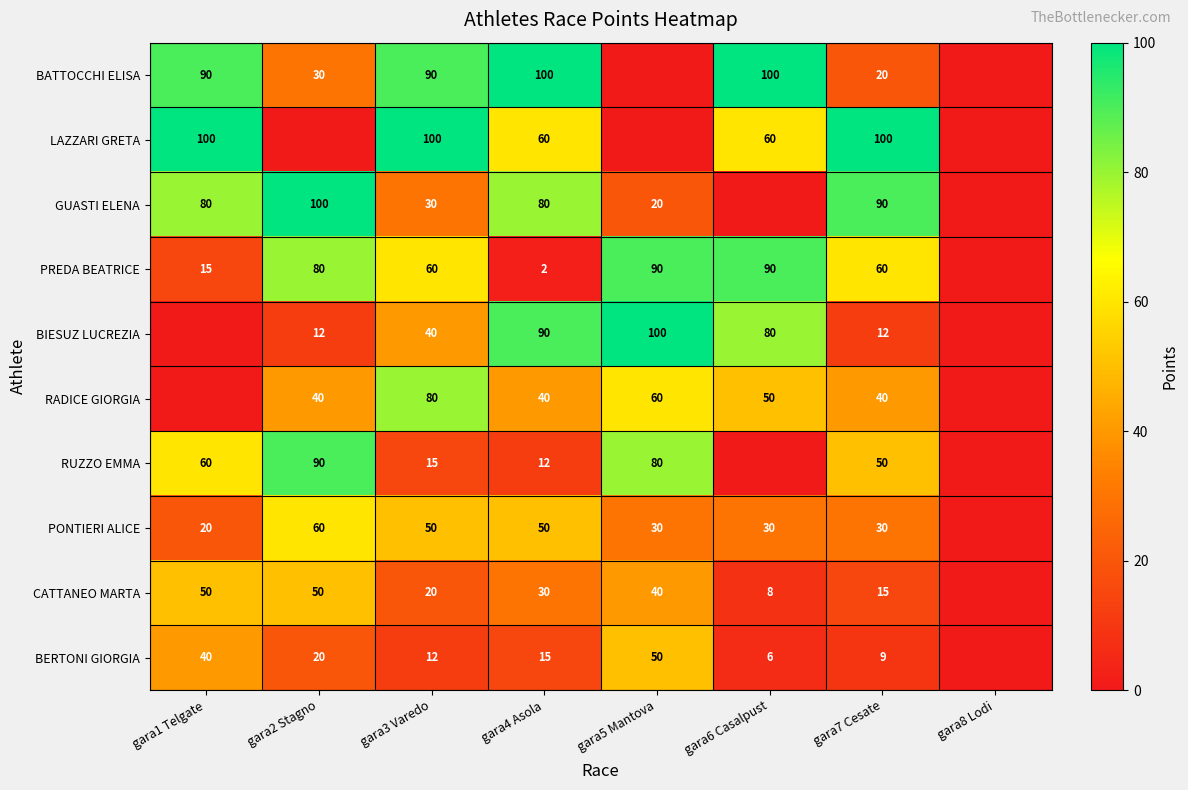

The value of RUZZO EMMA at gara1 Telgate is 35. True or false?

False